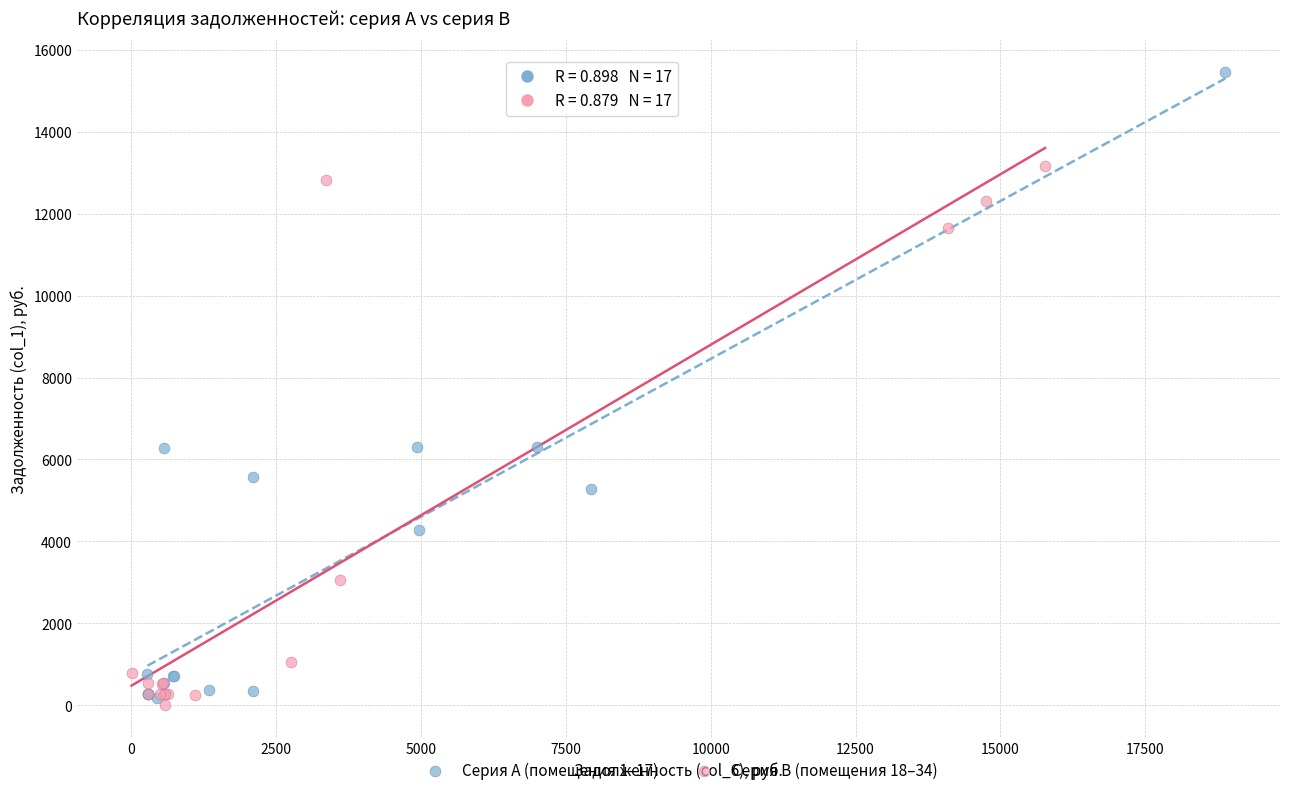

Which series reaches the maximum Y coordinate?

Серия A (помещения 1–17)